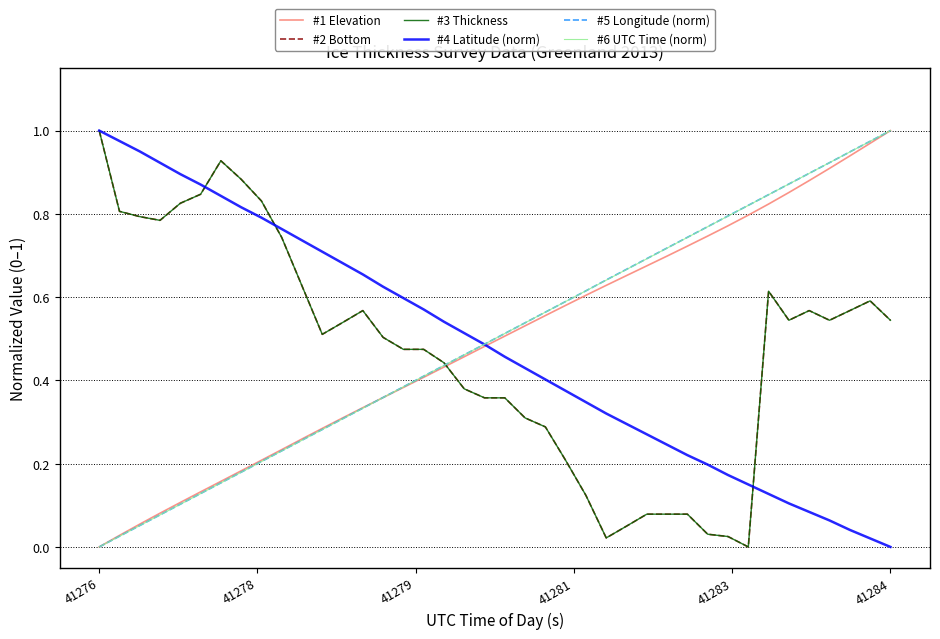

Which series has the largest total across all categories?

#5 Longitude (norm)